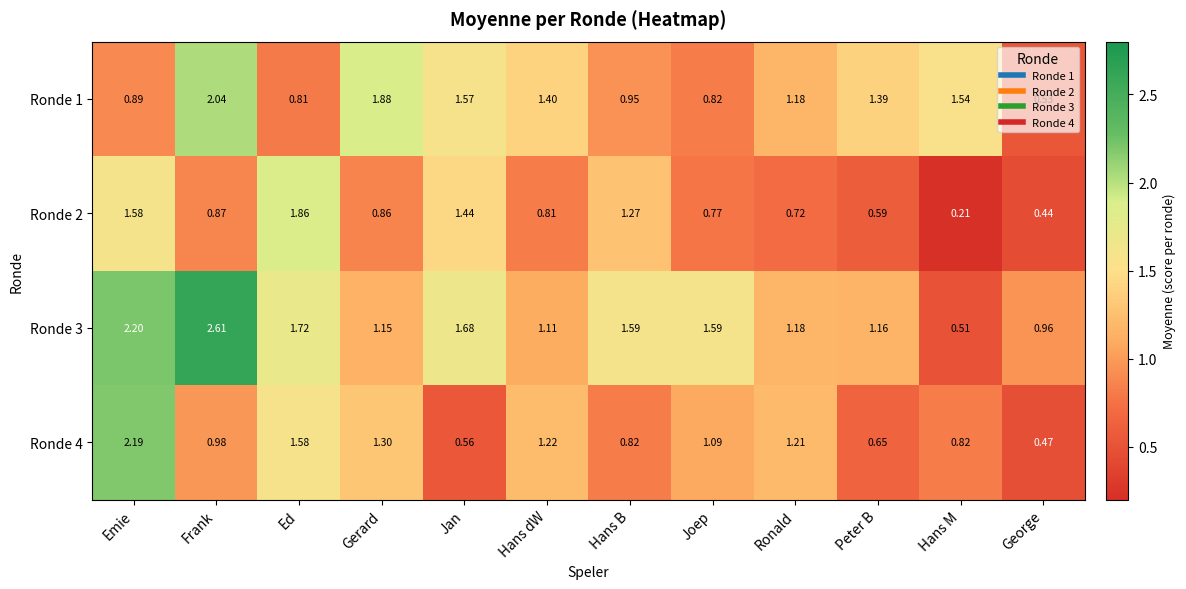

How many data points does each series have?

12